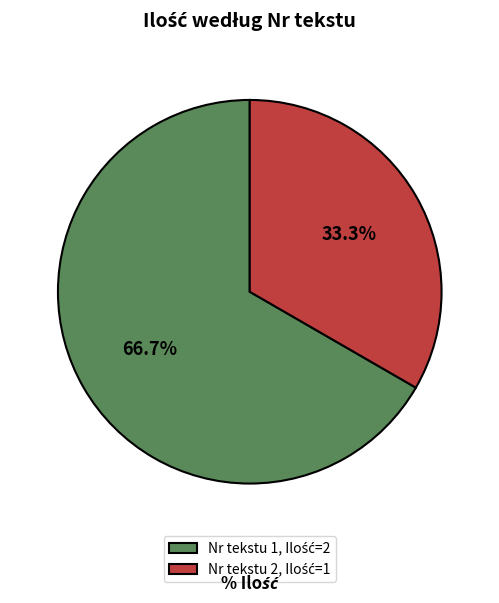

How many segments does this pie chart have?

2